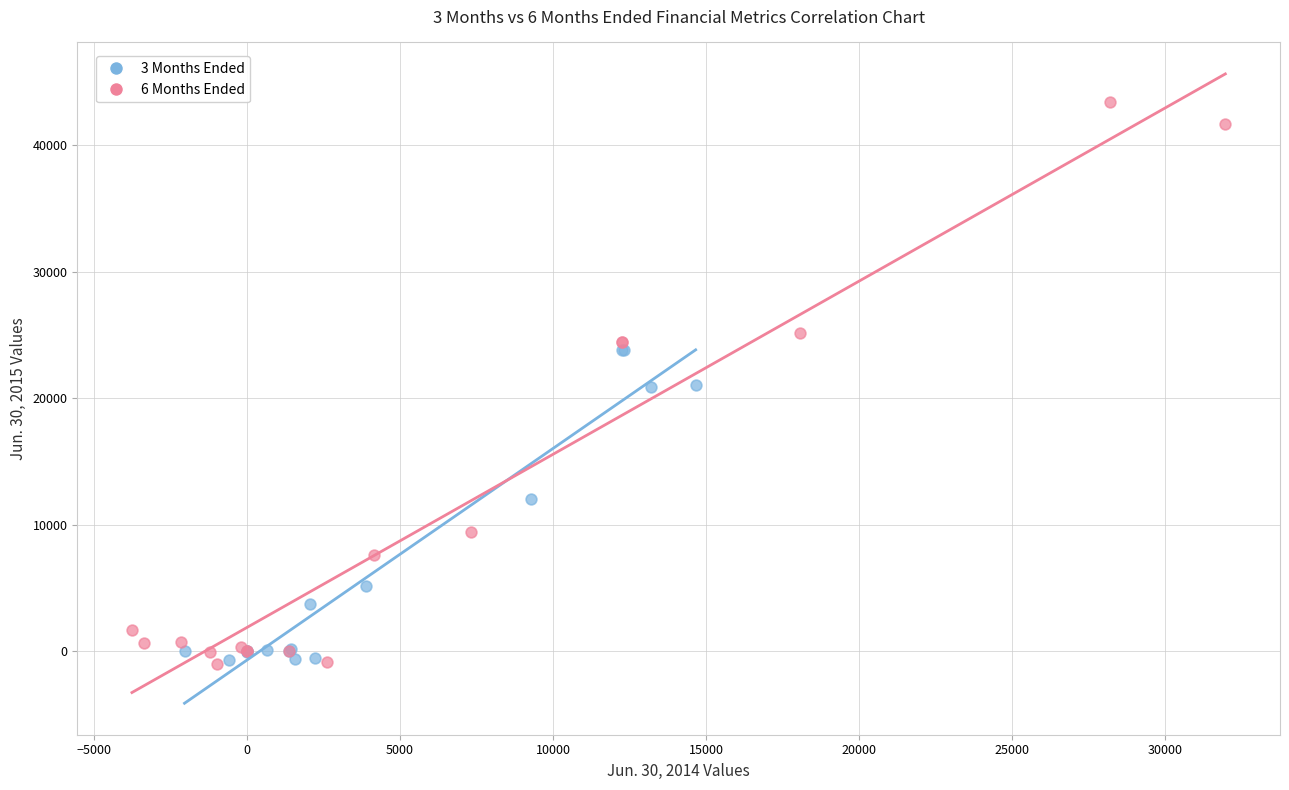

Which series contains the highest Y value?

6 Months Ended